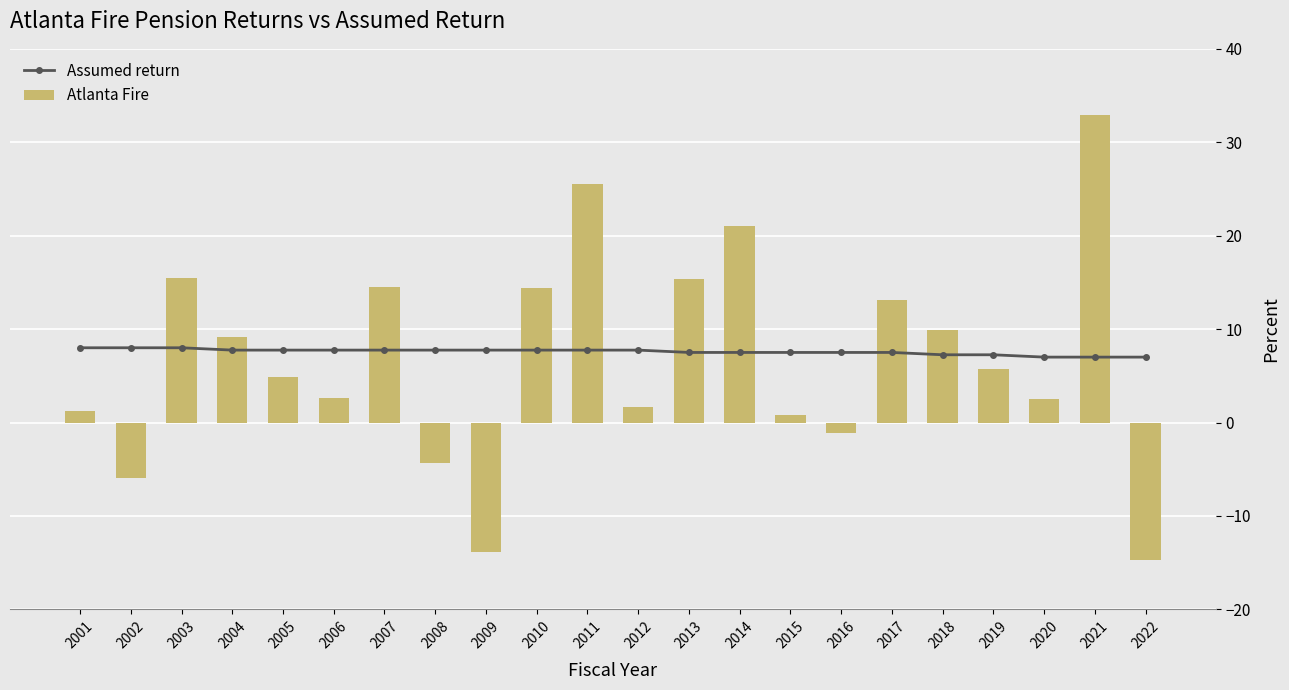

Is the value of Atlanta Fire at 2008 greater than the value of Assumed return at 2013?

No